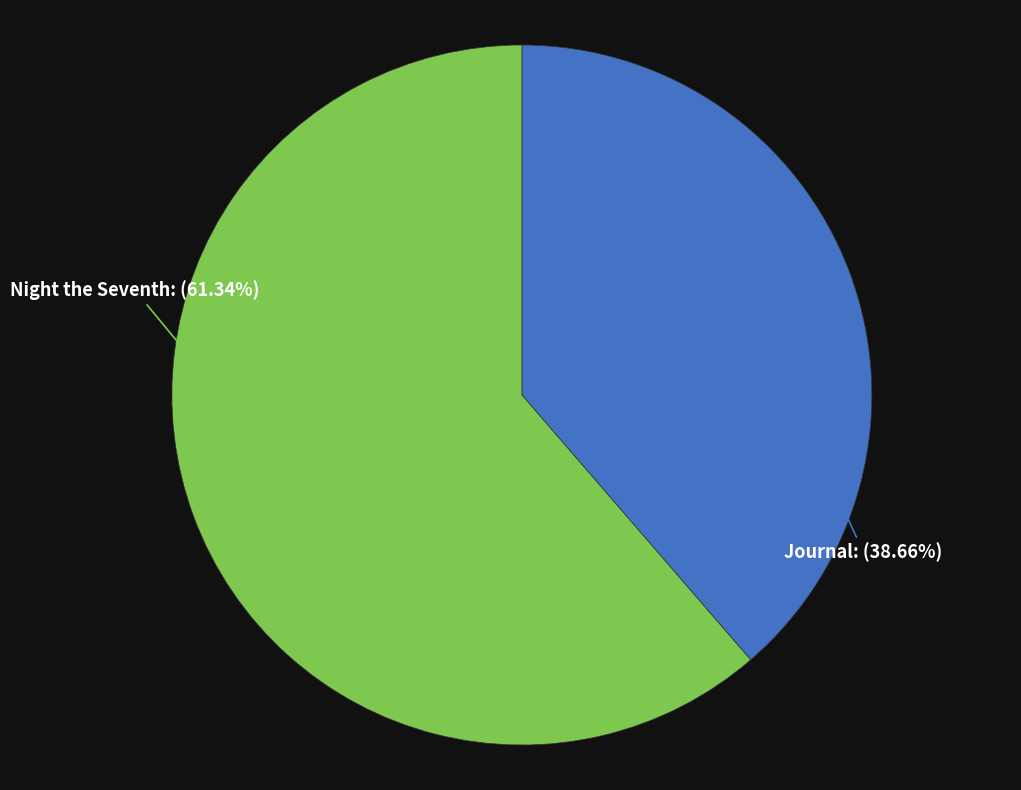

Is Journal the majority of the pie?

No